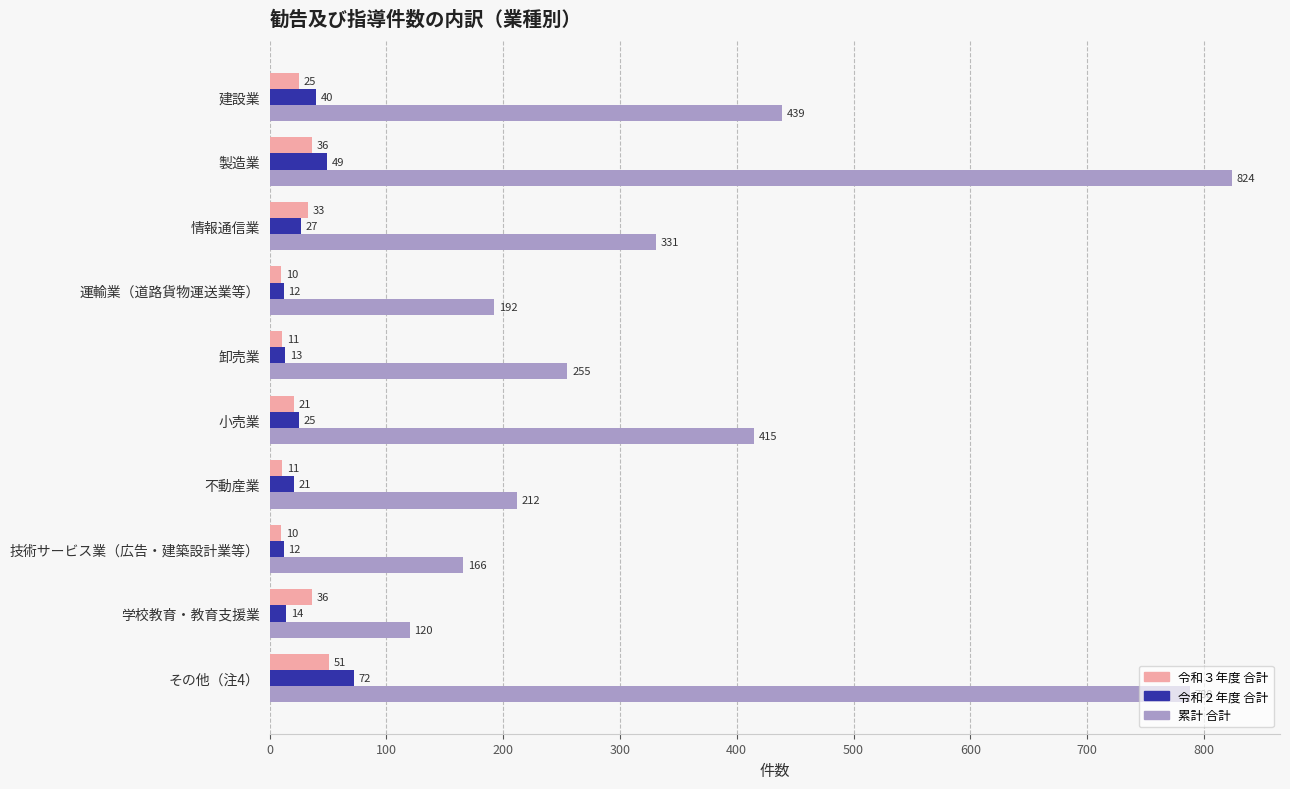

What is the difference between the 累計 合計 values at 情報通信業 and 建設業?

108